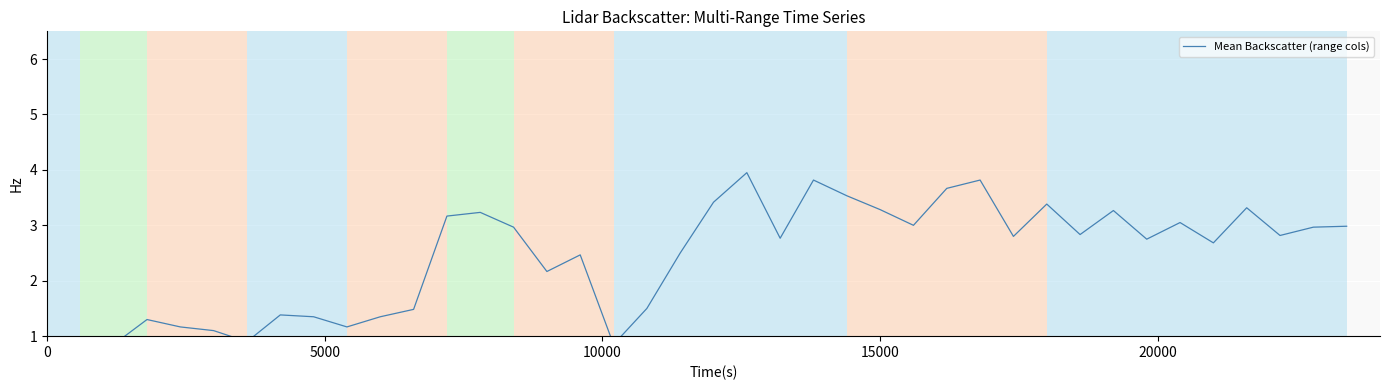

What is the difference between the second highest and minimum values?

2.9